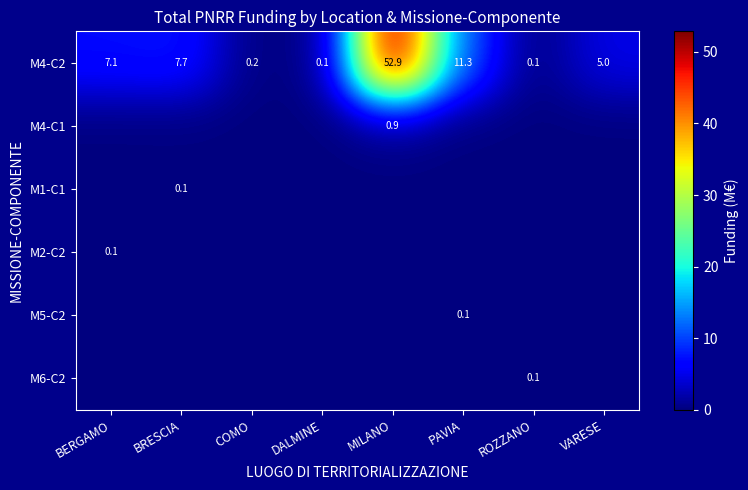

What is the difference between the maximum and second lowest values in the M4-C2 series?

52.8